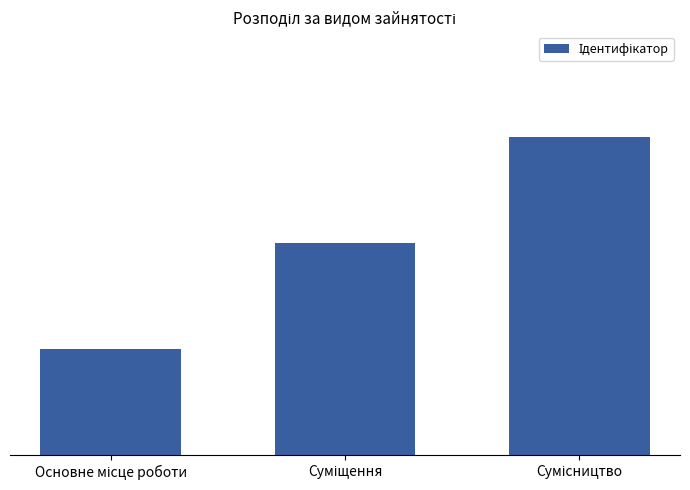

Are the bars horizontal?

No